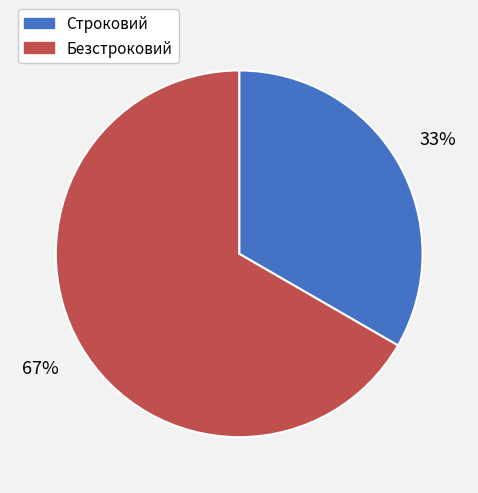

To the nearest percent, what percentage of the pie is Строковий?

33%